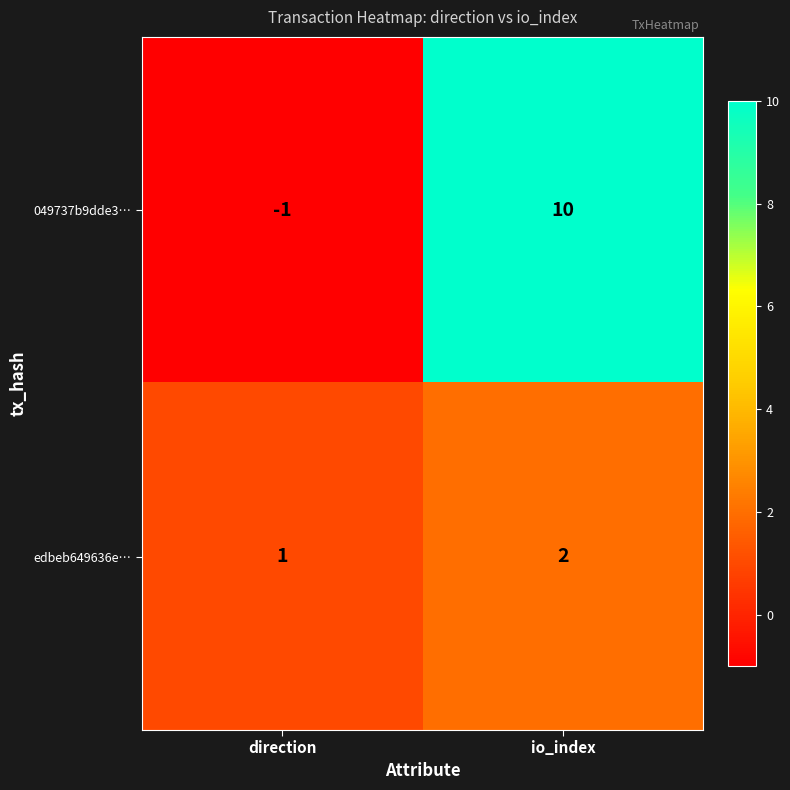

Which series changed the most between direction and io_index?

049737b9dde3…